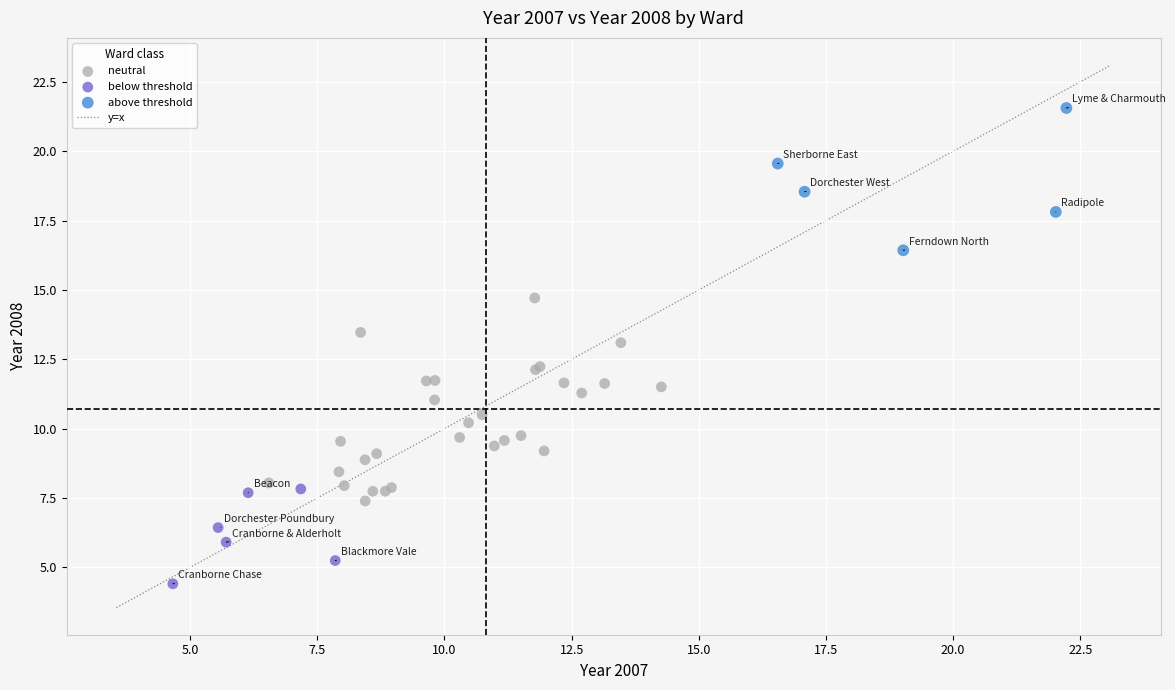

Which series contains the highest Y value?

above threshold